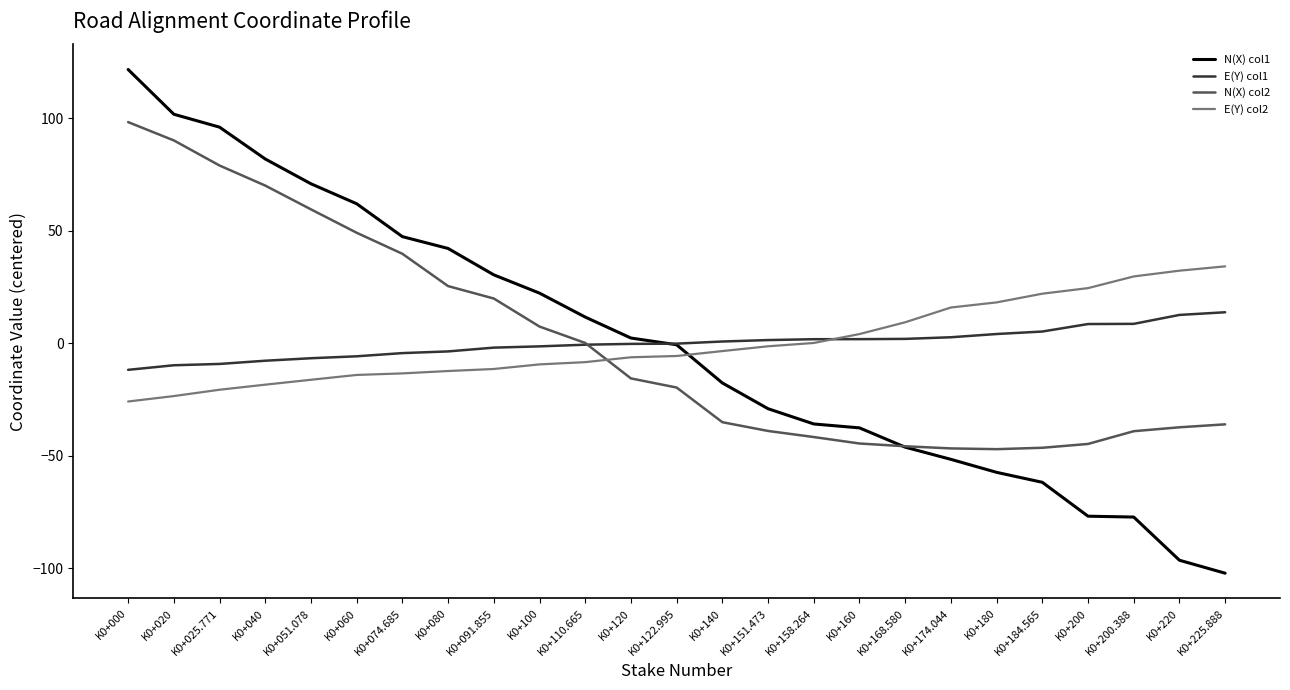

What is the smallest value displayed?

-102.2